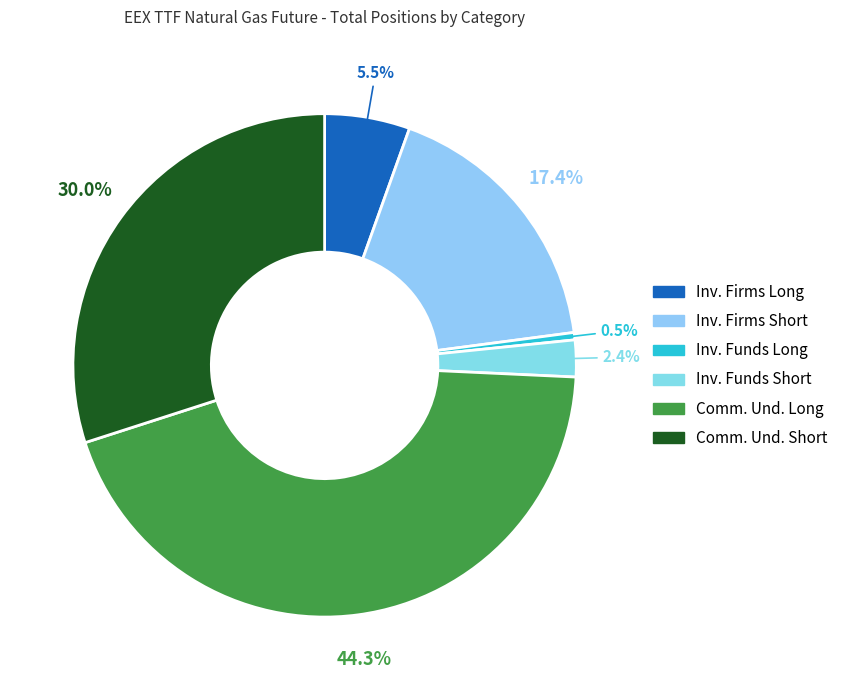

To the nearest percent, what is the difference between the largest and smallest slice percentages?

44%